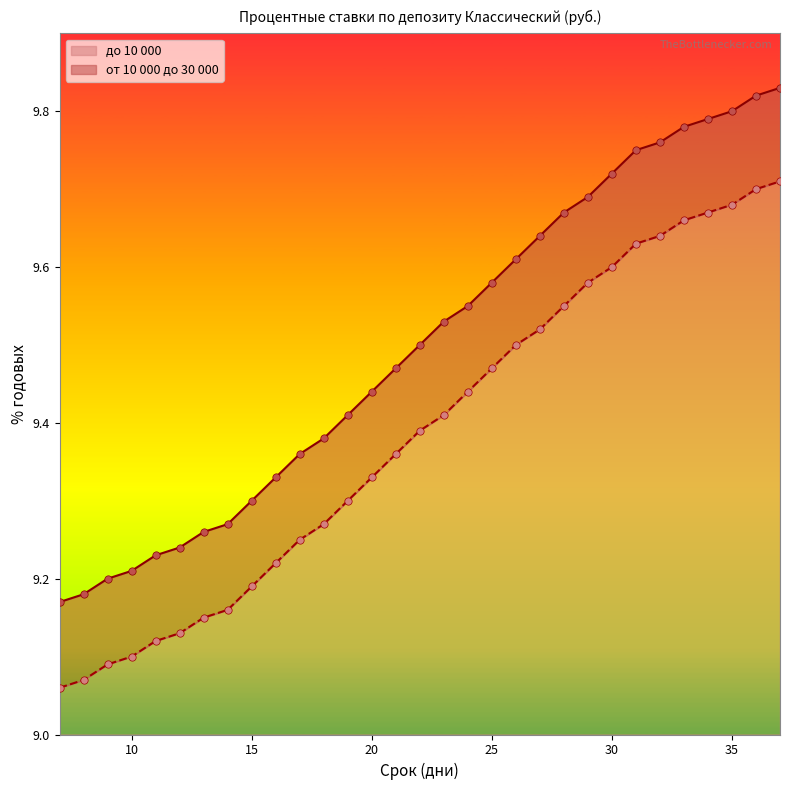

What are all the series names shown in the legend?

от 10 000 до 30 000, до 10 000